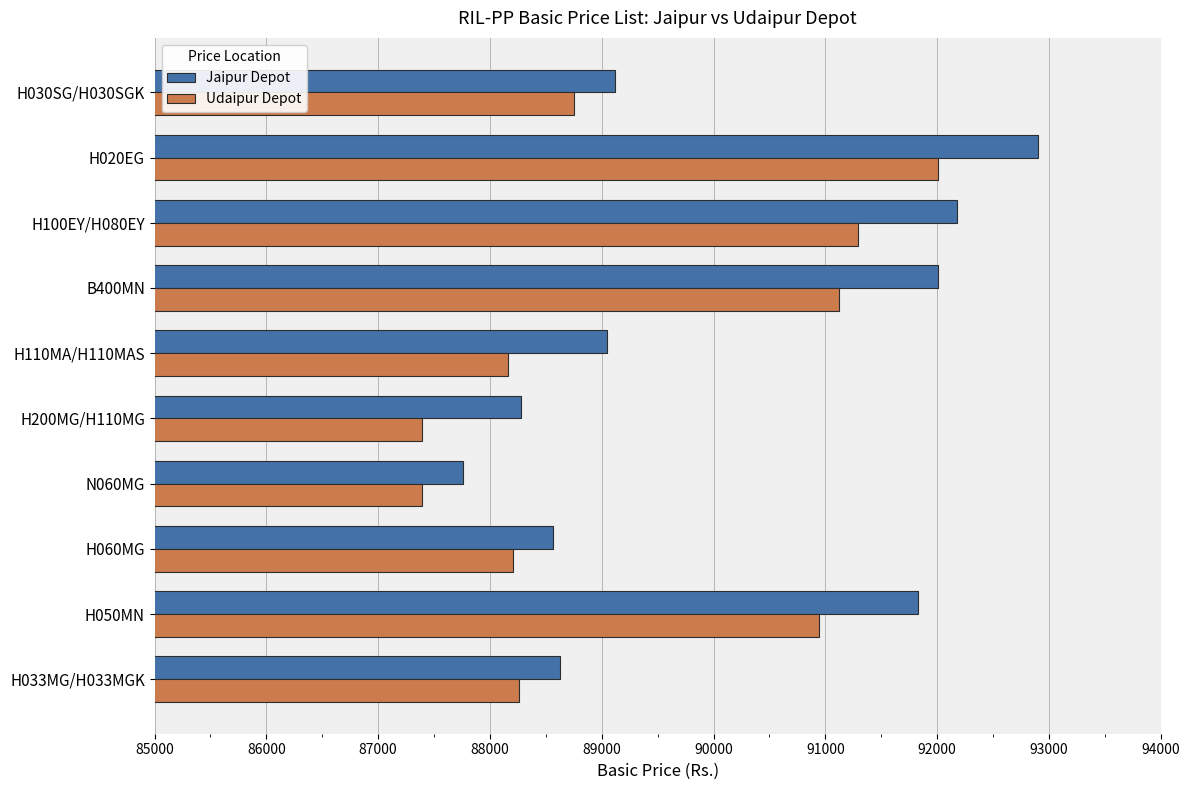

What is the average value of the Jaipur Depot series?

90032